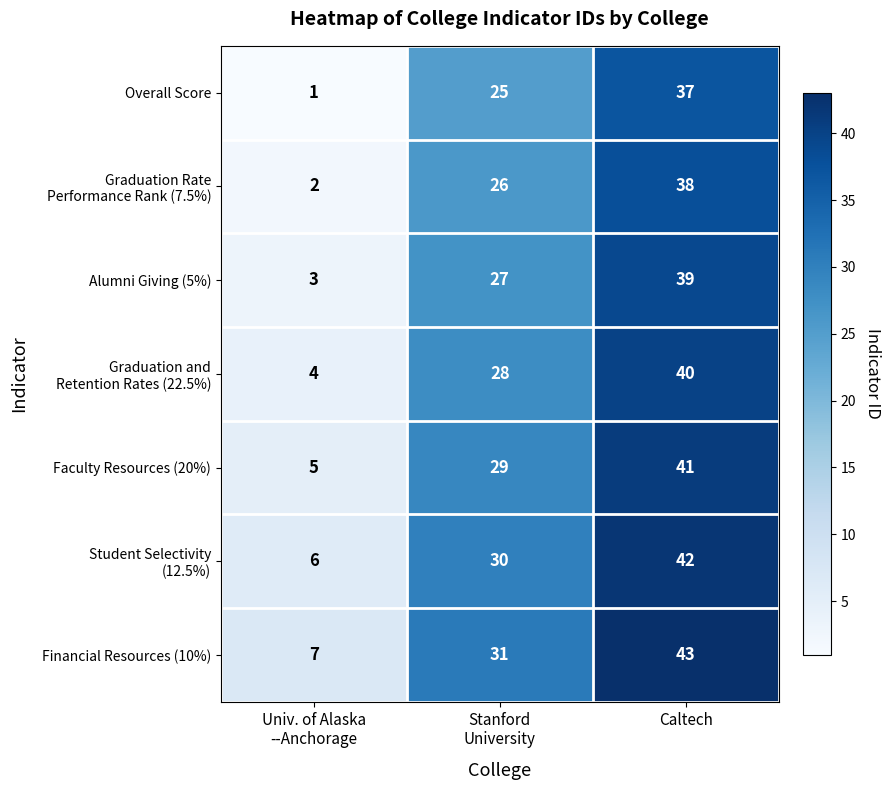

At which category is the sum across all series the highest?

Caltech